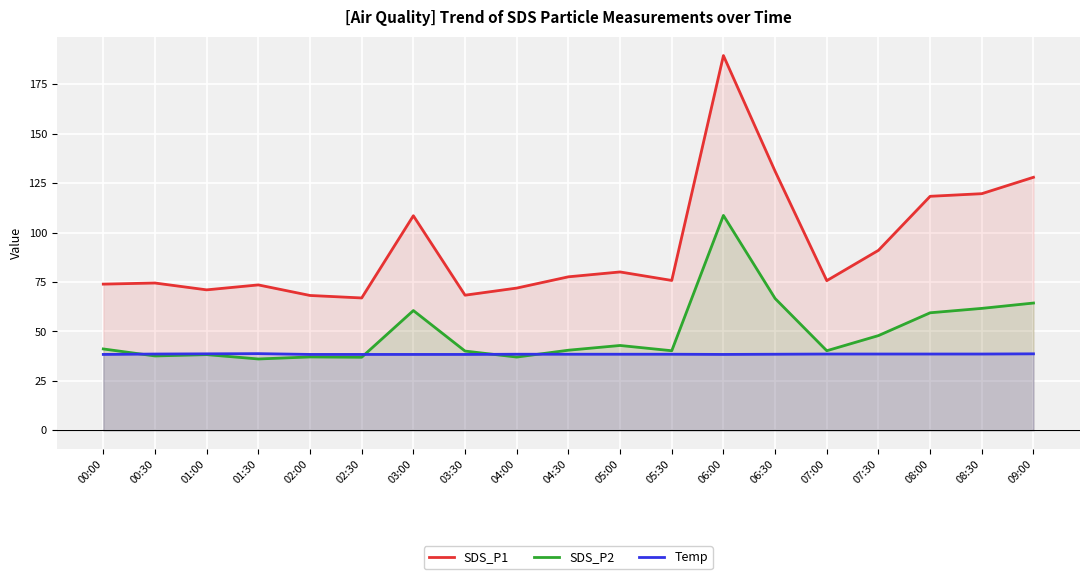

What position from the left is 00:30?

2